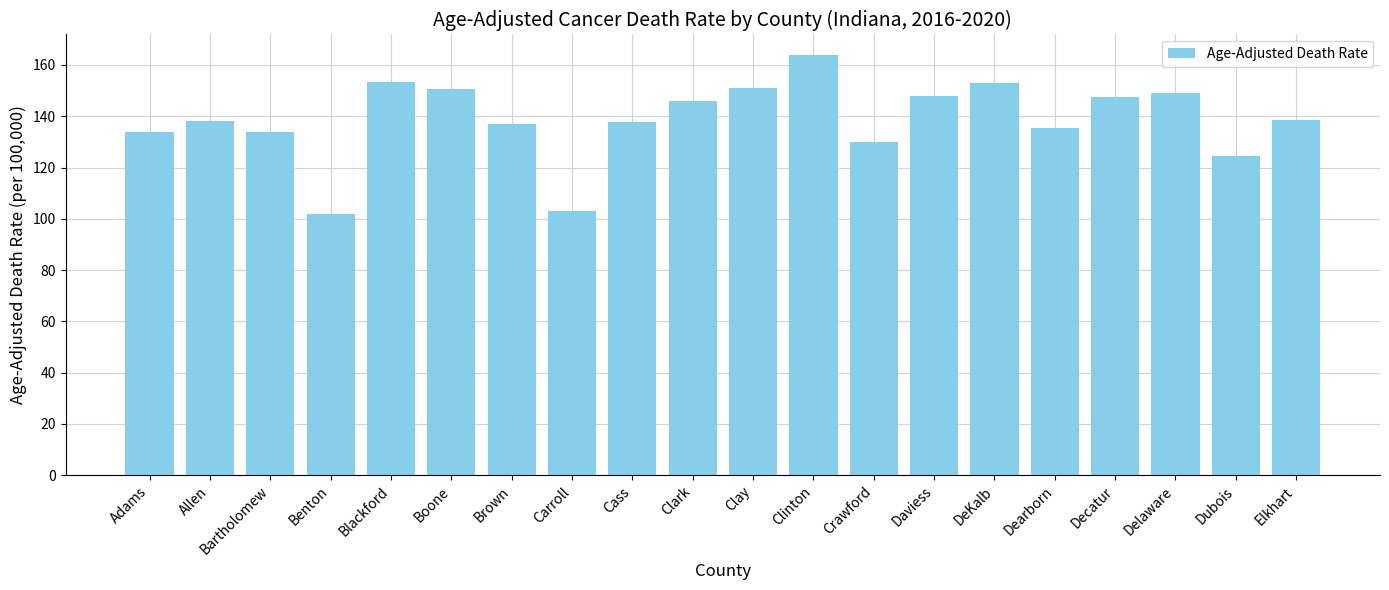

What is the sum of the values at Delaware and Allen?

287.2